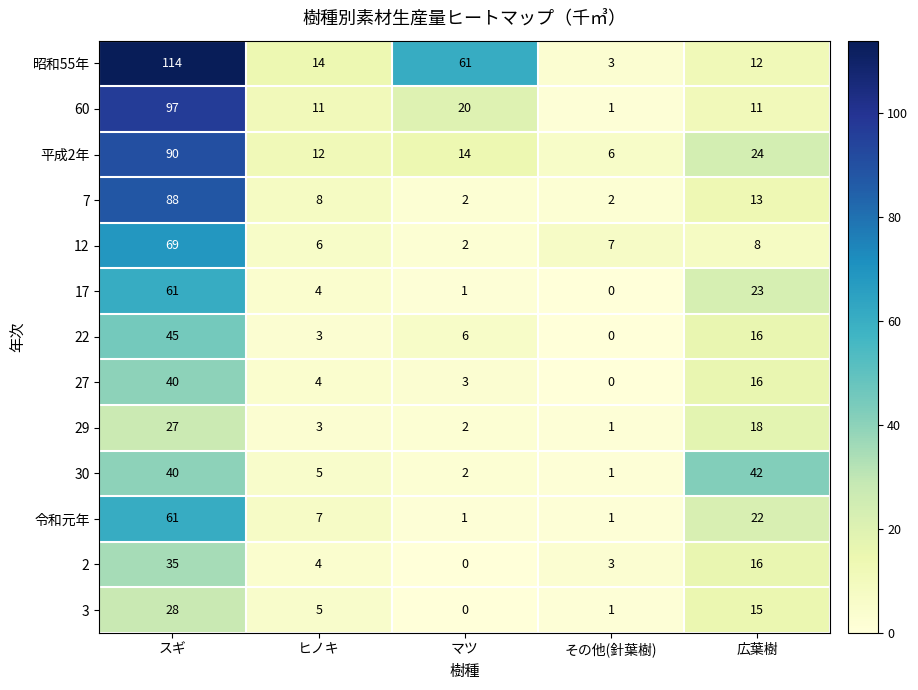

What is the difference between the second highest and second lowest values in the 60 series?

9